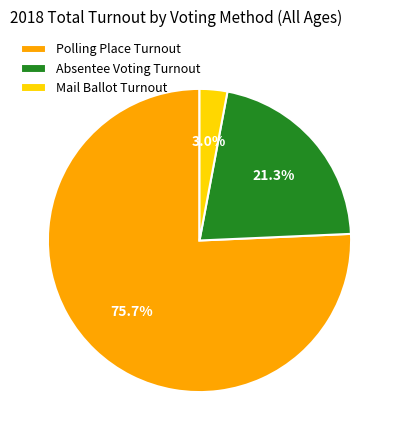

Count the number of slices in the pie.

3